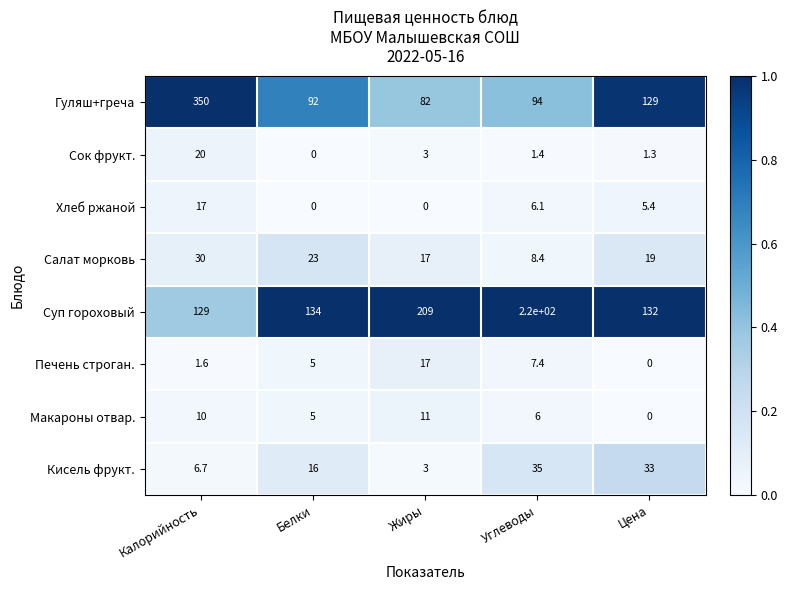

Which series has the widest spread of values?

Гуляш+греча